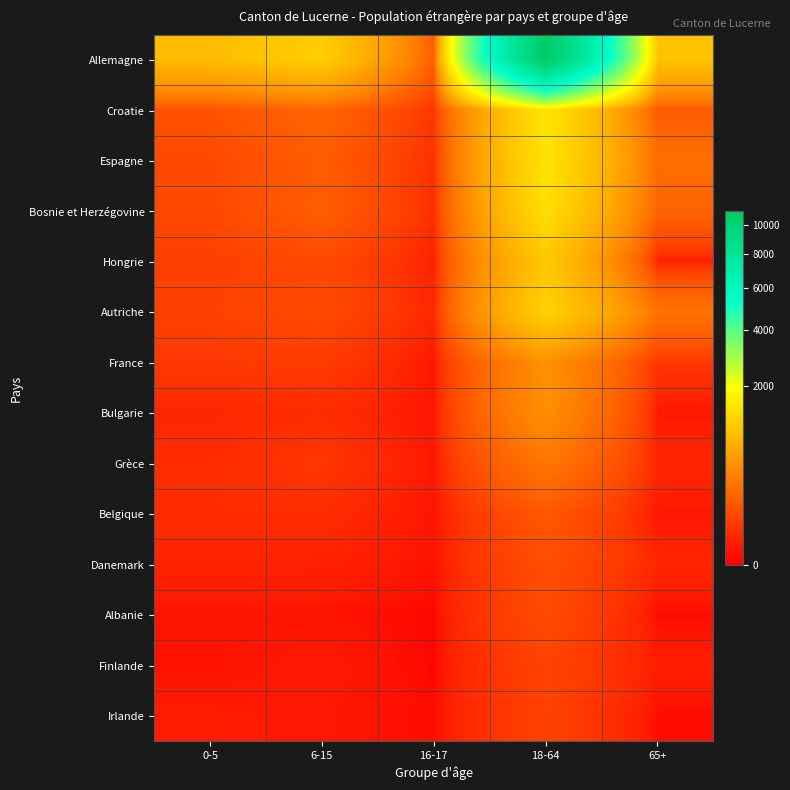

Reading left to right, list all the values displayed in this chart.

Allemagne: 0-5=917	6-15=1155	16-17=161	18-64=11064	65+=1011
Croatie: 0-5=119	6-15=198	16-17=42	18-64=1498	65+=151
Espagne: 0-5=87	6-15=153	16-17=31	18-64=1475	65+=241
Bosnie et Herzégovine: 0-5=85	6-15=160	16-17=29	18-64=1386	65+=187
Hongrie: 0-5=61	6-15=89	16-17=12	18-64=1059	65+=10
Autriche: 0-5=67	6-15=90	16-17=19	18-64=1203	65+=272
France: 0-5=46	6-15=50	16-17=5	18-64=483	65+=41
Bulgarie: 0-5=18	6-15=25	16-17=4	18-64=464	65+=5
Grèce: 0-5=26	6-15=42	16-17=5	18-64=293	65+=19
Belgique: 0-5=25	6-15=26	16-17=4	18-64=140	65+=5
Danemark: 0-5=15	6-15=13	16-17=3	18-64=104	65+=18
Albanie: 0-5=4	6-15=4	16-17=0	18-64=93	65+=1
Finlande: 0-5=3	6-15=7	16-17=0	18-64=70	65+=10
Irlande: 0-5=8	6-15=6	16-17=1	18-64=69	65+=1